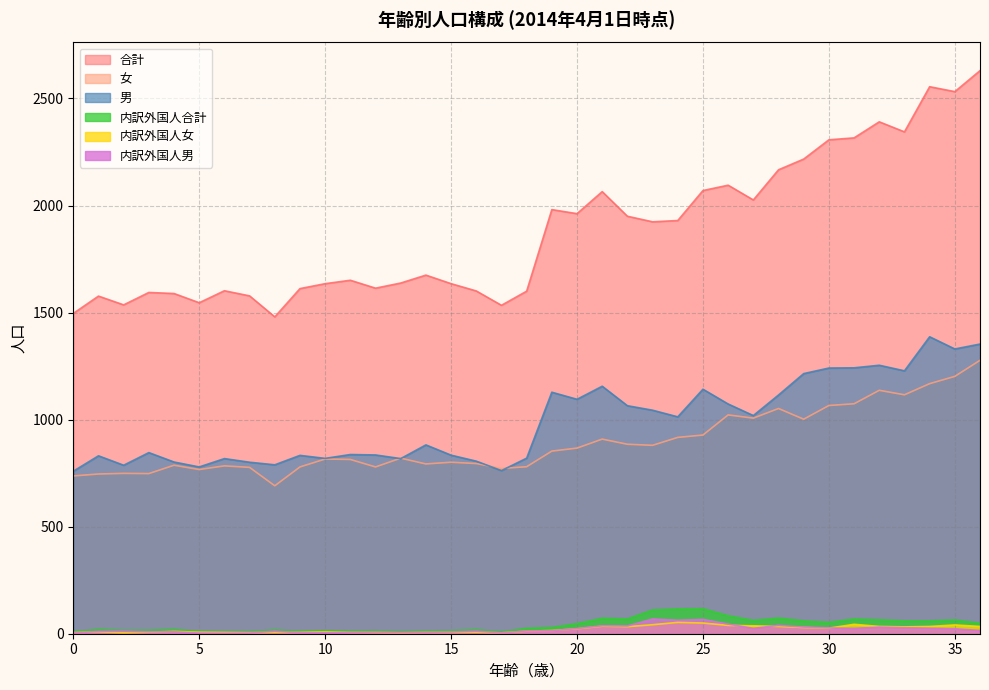

True or false: 内訳外国人合計 and 男 cross at least once.

False